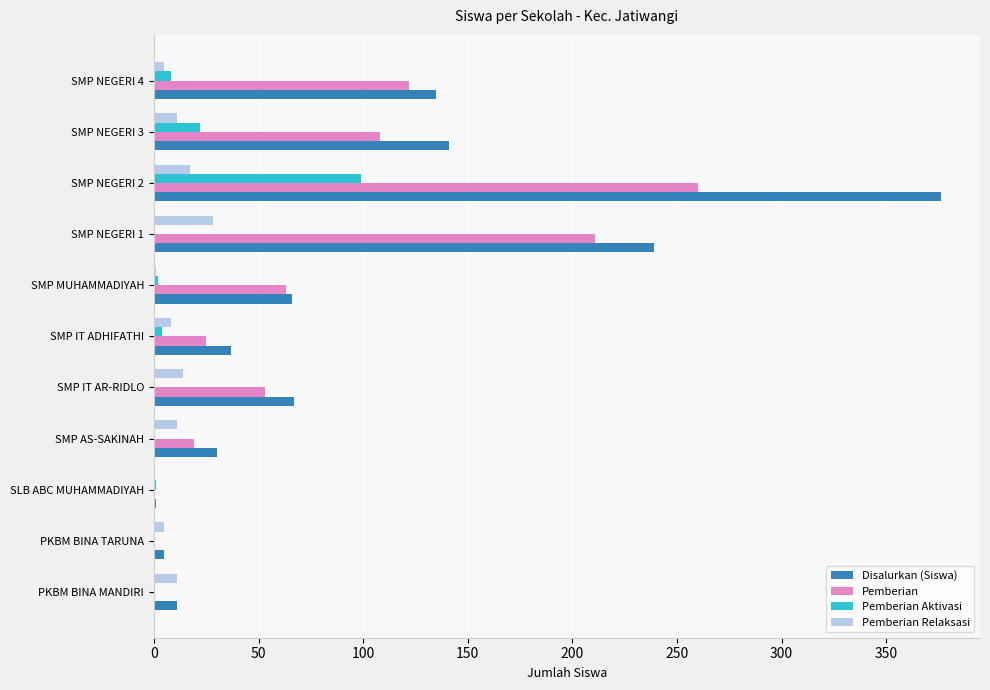

Where is Pemberian nearest to the value 130?

SMP NEGERI 4